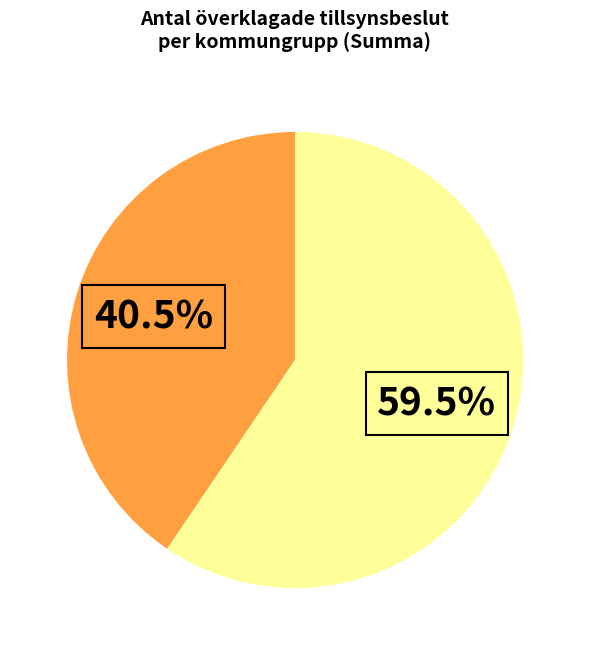

How many slices are in this pie chart?

2